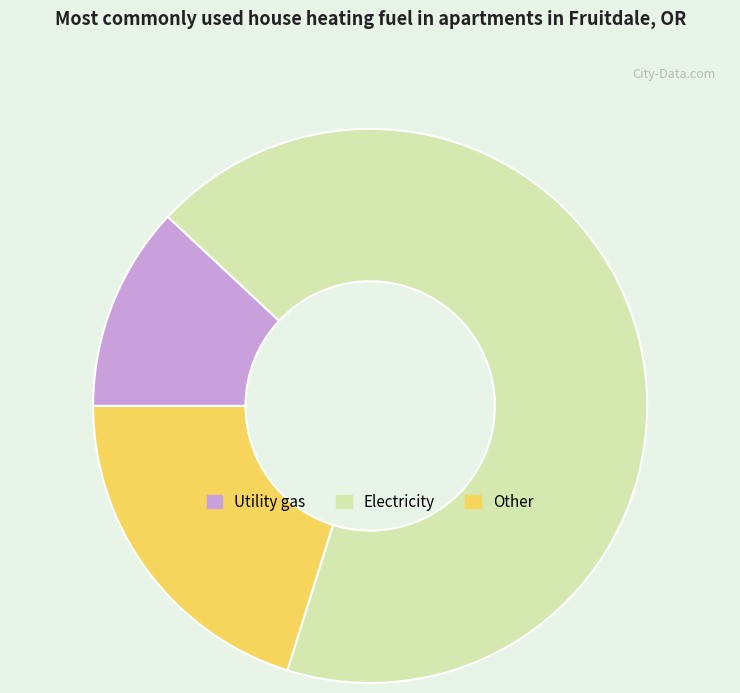

Is there any slice that represents more than half of the pie?

Yes